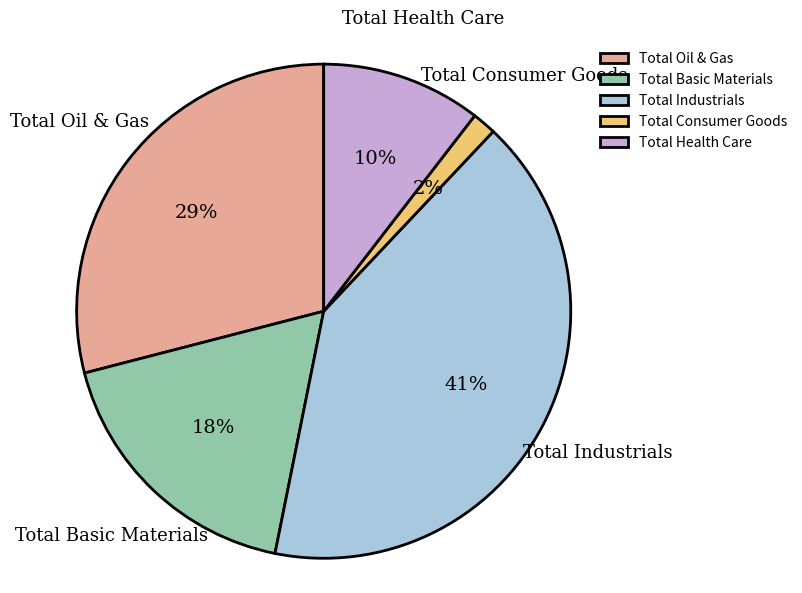

Combined, do Total Health Care and Total Oil & Gas account for over 50%?

No